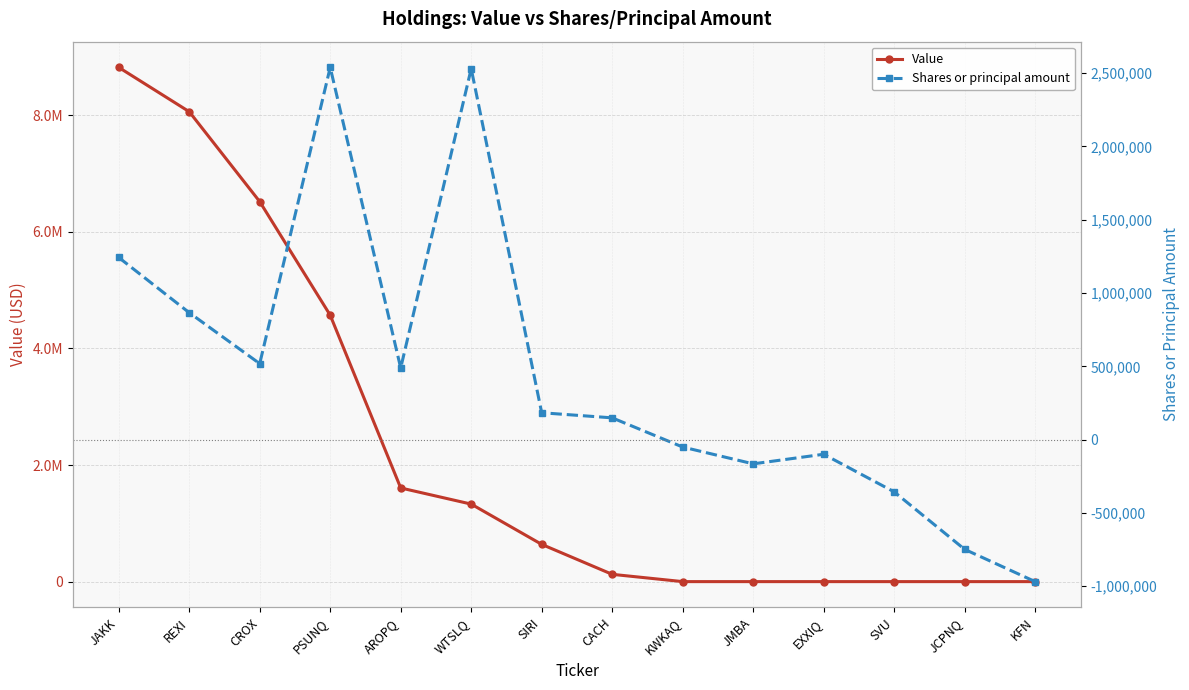

What is the total value across all series at JMBA?

-165454